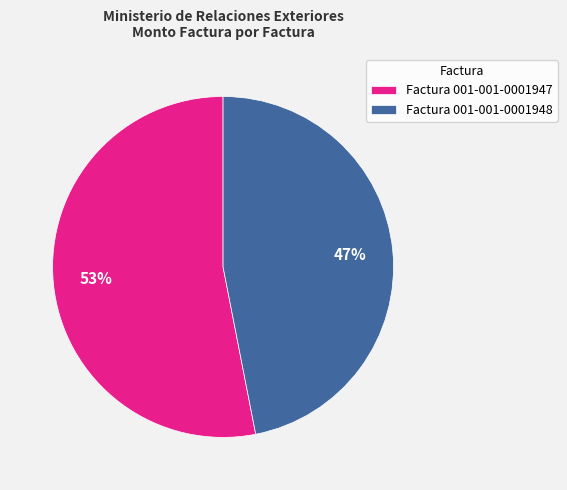

Do Factura 001-001-0001947 and Factura 001-001-0001948 together represent more than half of the pie?

Yes